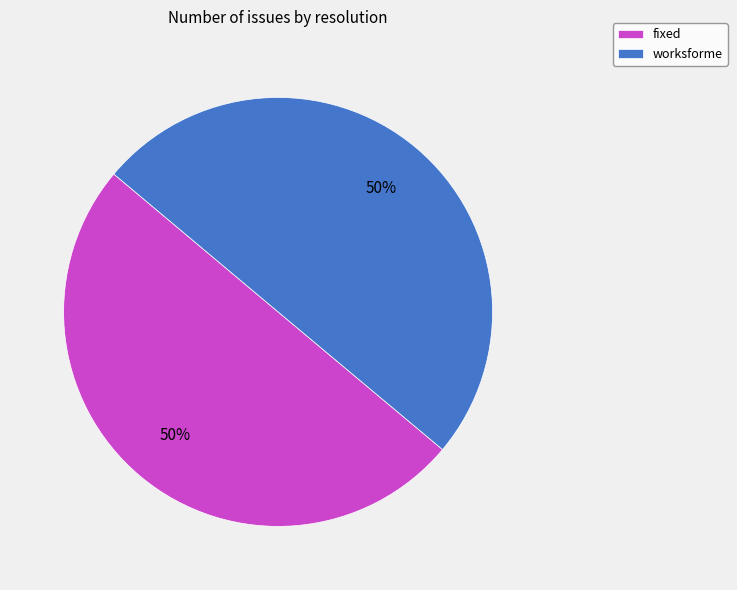

What is the ratio of the value at fixed to the value at worksforme?

1.0